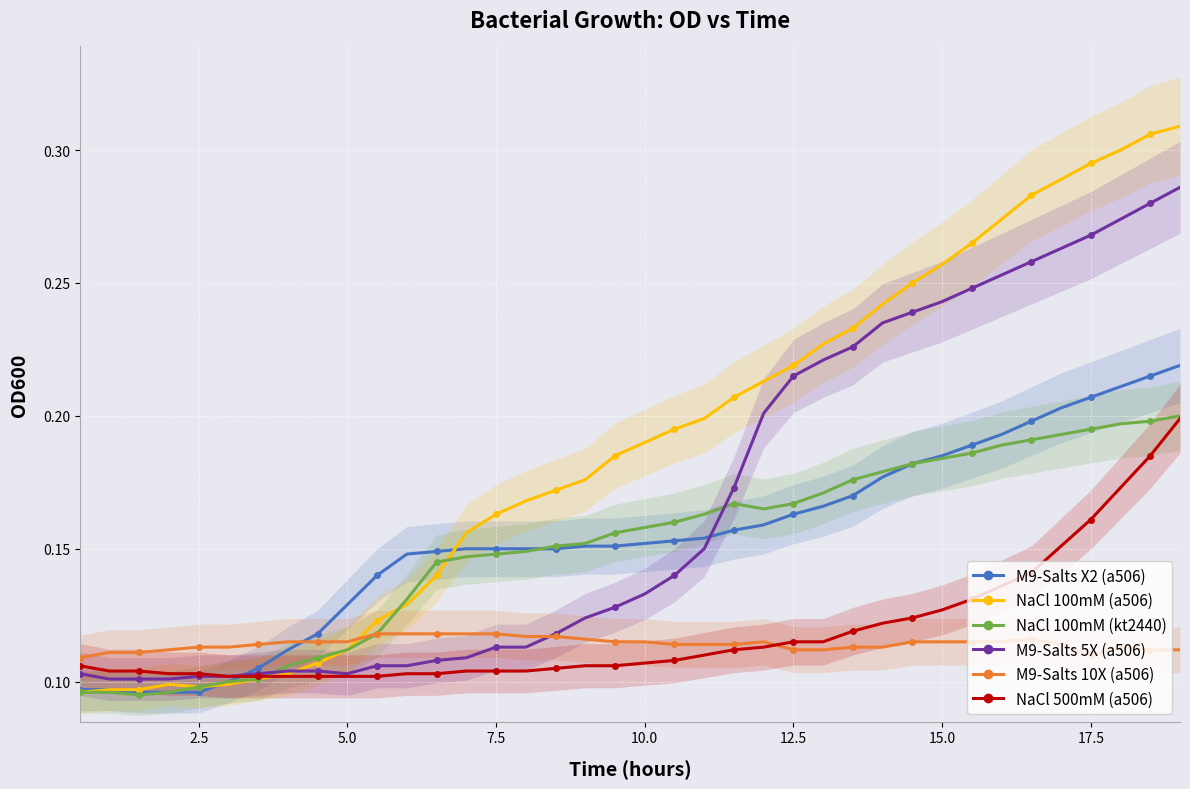

Count the M9-Salts X2 (a506) values in the range 0 to 1.

38